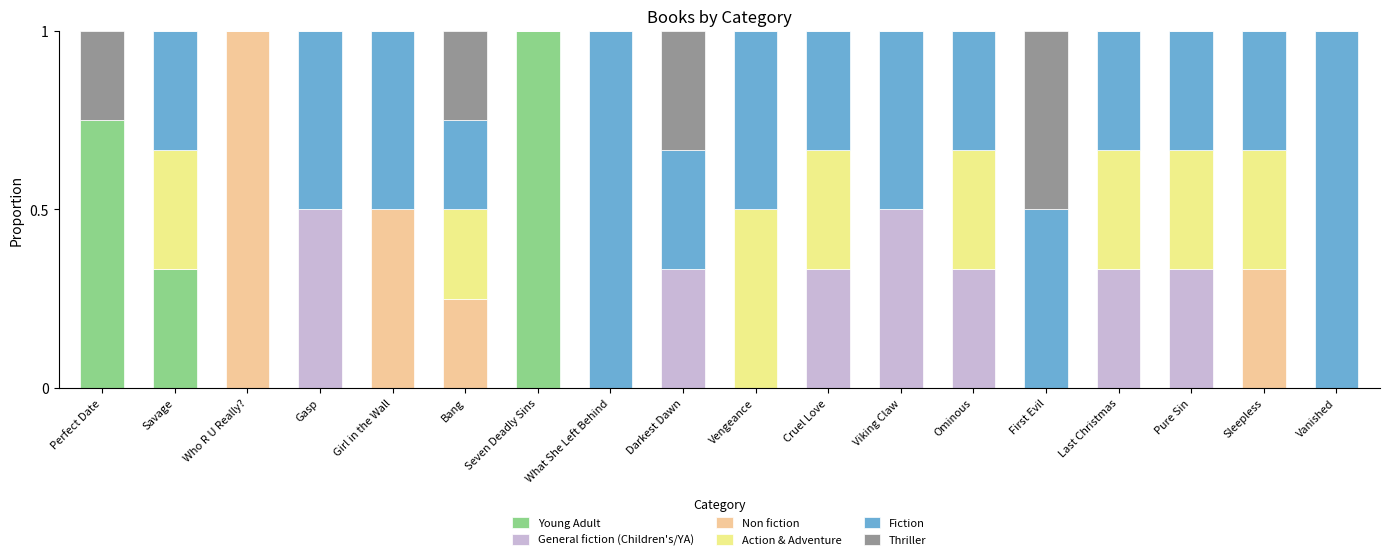

The Young Adult series shows 0.0 at Sleepless. True or false?

True